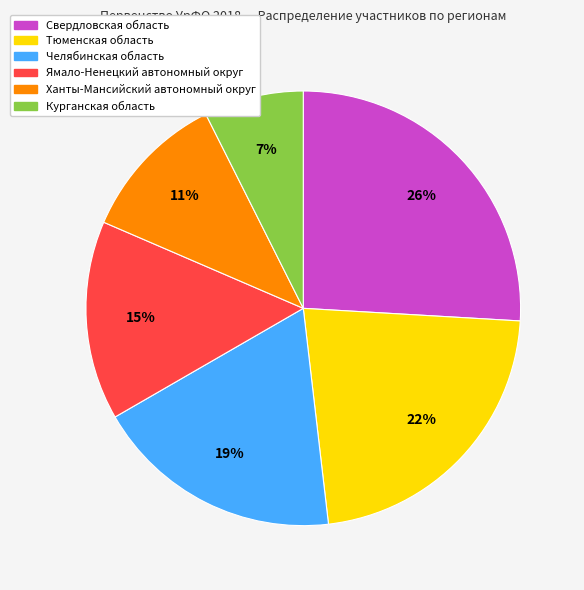

Does any single category account for the majority?

No